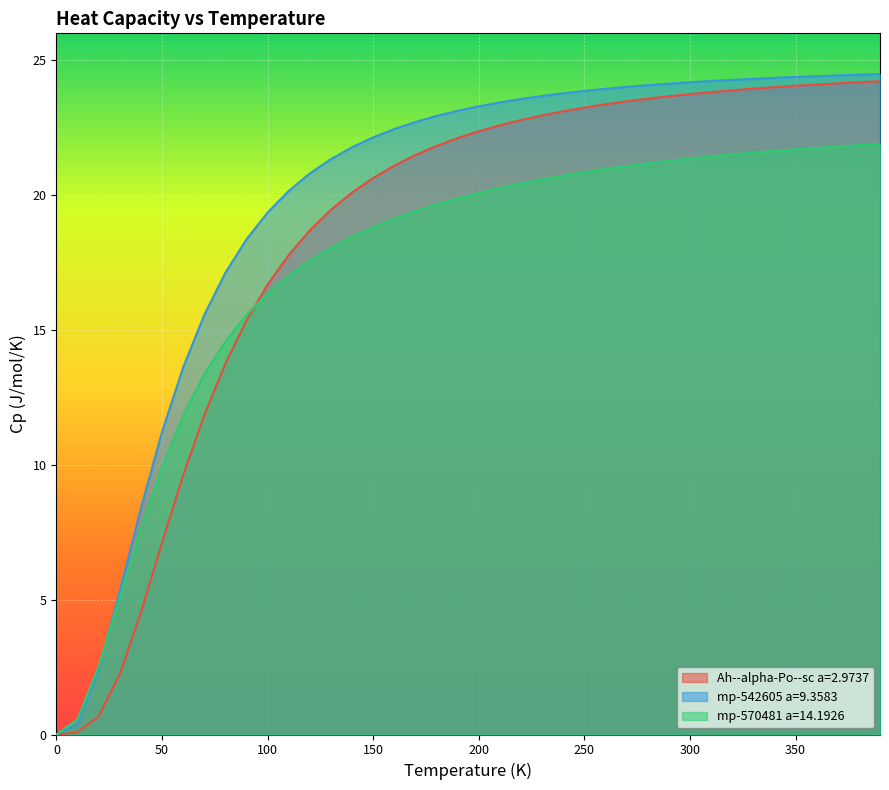

Where does the Ah--alpha-Po--sc a=2.9737 series first go above 22?

190.0